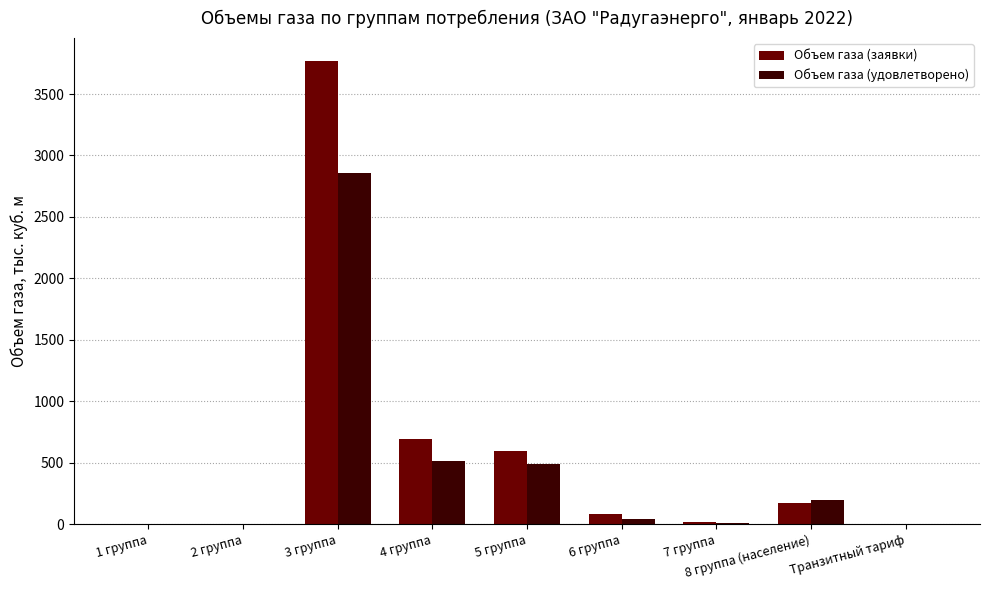

What is the difference between the Объем газа (заявки) values at 5 группа and Транзитный тариф?

595.6